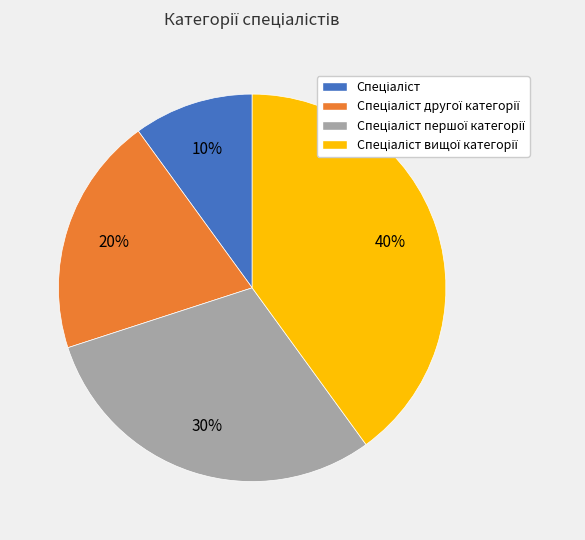

Is there a majority slice in this chart?

No